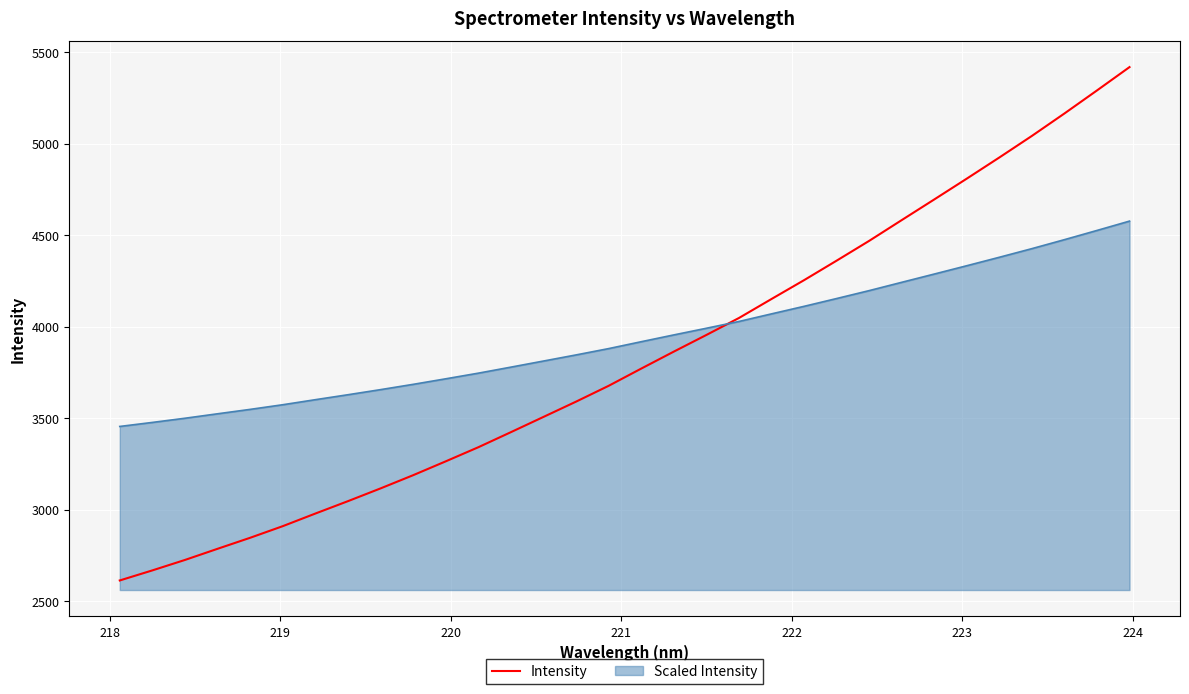

Which series has the widest spread of values?

Intensity